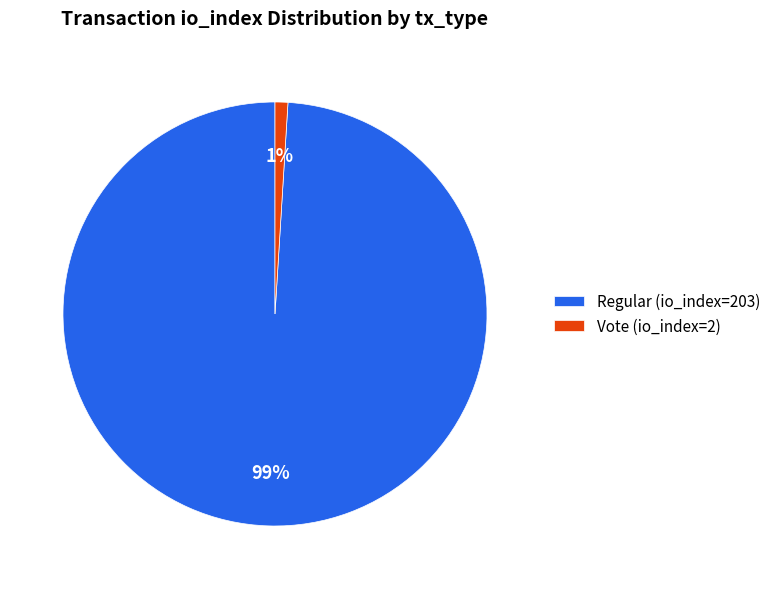

What is the smallest slice in the pie chart?

Vote (io_index=2)